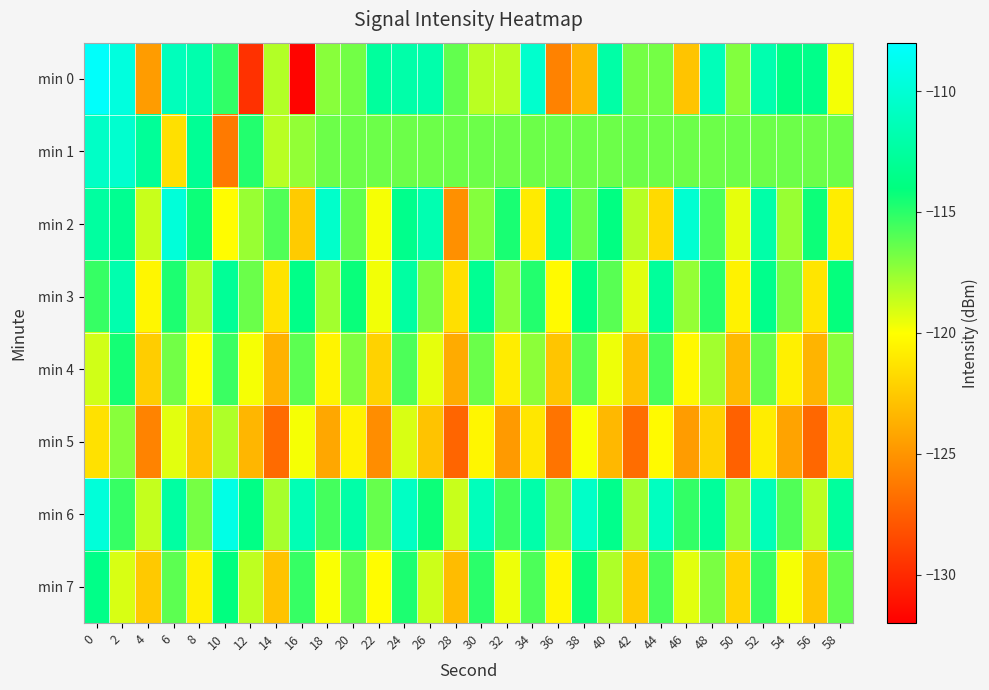

Reading left to right, transcribe all the data shown in this chart.

min 0: 0=-108.2	2=-109.6	4=-124.6	6=-111.2	8=-111.9	10=-115.2	12=-129.7	14=-118.2	16=-131.7	18=-117.2	20=-116.7	22=-112.6	24=-112.0	26=-112.0	28=-116.3	30=-118.4	32=-118.4	34=-110.4	36=-125.9	38=-123.4	40=-112.2	42=-116.8	44=-116.7	46=-122.7	48=-111.3	50=-117.1	52=-111.8	54=-113.8	56=-113.5	58=-119.8
min 1: 0=-110.7	2=-110.3	4=-112.9	6=-121.4	8=-113.0	10=-126.2	12=-114.8	14=-118.4	16=-117.4	18=-116.6	20=-116.6	22=-116.6	24=-116.6	26=-116.6	28=-116.6	30=-116.6	32=-116.6	34=-116.6	36=-116.6	38=-116.6	40=-116.6	42=-116.6	44=-116.6	46=-116.6	48=-116.6	50=-116.6	52=-116.6	54=-116.6	56=-116.6	58=-116.6
min 2: 0=-112.5	2=-113.2	4=-118.7	6=-109.8	8=-114.3	10=-120.1	12=-117.6	14=-115.9	16=-122.4	18=-110.5	20=-116.3	22=-119.8	24=-113.4	26=-111.7	28=-125.2	30=-117.1	32=-114.6	34=-120.9	36=-112.8	38=-116.5	40=-113.9	42=-118.3	44=-121.7	46=-110.2	48=-115.8	50=-119.4	52=-112.1	54=-117.6	56=-114.3	58=-120.8
min 3: 0=-115.3	2=-111.8	4=-120.4	6=-114.7	8=-118.2	10=-112.9	12=-116.5	14=-121.3	16=-113.6	18=-117.8	20=-114.2	22=-119.7	24=-112.4	26=-116.9	28=-121.5	30=-113.1	32=-117.4	34=-114.8	36=-120.2	38=-113.7	40=-116.1	42=-119.3	44=-112.7	46=-117.5	48=-114.9	50=-120.6	52=-113.4	54=-116.8	56=-121.2	58=-114.1
min 4: 0=-118.9	2=-114.5	4=-122.3	6=-116.7	8=-120.1	10=-115.4	12=-119.8	14=-123.6	16=-116.2	18=-120.5	20=-117.0	22=-122.1	24=-115.8	26=-119.4	28=-123.9	30=-116.5	32=-120.8	34=-117.3	36=-122.7	38=-116.1	40=-119.6	42=-122.9	44=-115.7	46=-120.3	48=-117.8	50=-123.2	52=-116.4	54=-120.7	56=-123.5	58=-117.2
min 5: 0=-121.4	2=-117.2	4=-125.8	6=-119.3	8=-122.7	10=-118.1	12=-123.4	14=-126.9	16=-119.8	18=-124.1	20=-120.6	22=-125.3	24=-119.1	26=-122.8	28=-127.2	30=-120.4	32=-124.7	34=-121.1	36=-126.5	38=-119.9	40=-123.3	42=-126.8	44=-120.2	46=-124.6	48=-122.1	50=-127.4	52=-120.8	54=-124.3	56=-127.1	58=-121.5
min 6: 0=-109.8	2=-115.3	4=-118.6	6=-112.4	8=-116.8	10=-109.2	12=-113.7	14=-117.9	16=-111.5	18=-115.6	20=-112.1	22=-116.4	24=-110.8	26=-114.3	28=-118.7	30=-111.2	32=-115.5	34=-112.0	36=-116.9	38=-110.6	40=-113.4	42=-117.8	44=-111.0	46=-115.2	48=-112.7	50=-117.5	52=-111.3	54=-115.9	56=-118.4	58=-112.6
min 7: 0=-113.6	2=-119.1	4=-122.5	6=-116.2	8=-120.7	10=-114.0	12=-118.5	14=-122.8	16=-115.3	18=-119.9	20=-116.4	22=-120.1	24=-114.7	26=-118.8	28=-123.1	30=-115.0	32=-119.6	34=-115.8	36=-120.4	38=-114.3	40=-118.1	42=-122.4	44=-115.7	46=-119.3	48=-116.9	50=-122.0	52=-115.4	54=-119.8	56=-122.7	58=-116.3